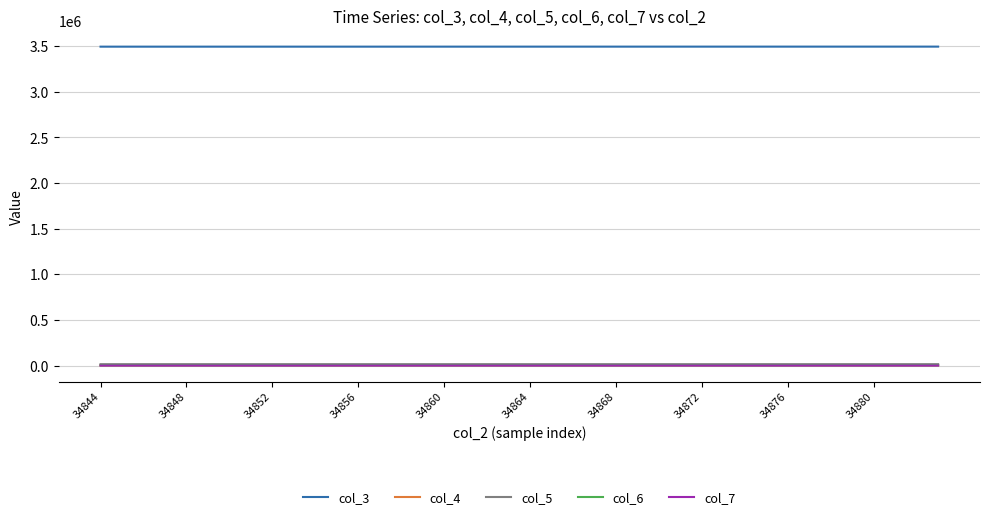

What is the maximum value shown in the chart?

3493987